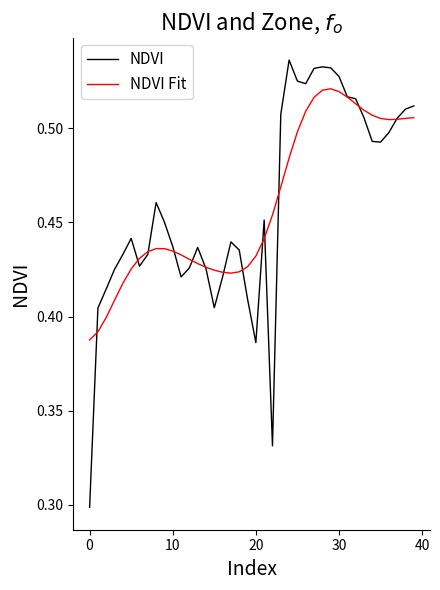

What is the difference between the second highest and minimum values in the NDVI Fit series?

0.1